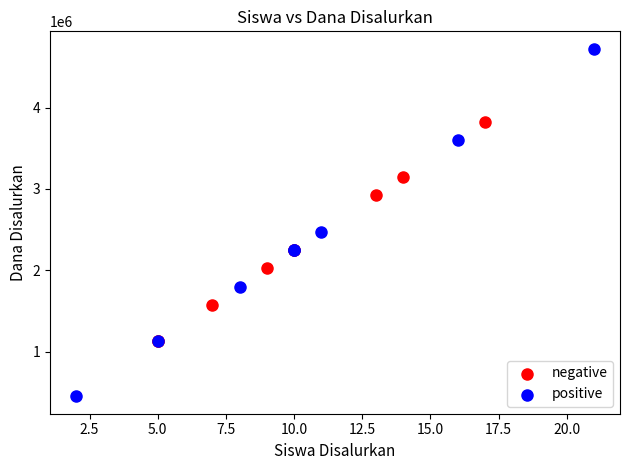

Which series has the largest Y range (max minus min)?

positive